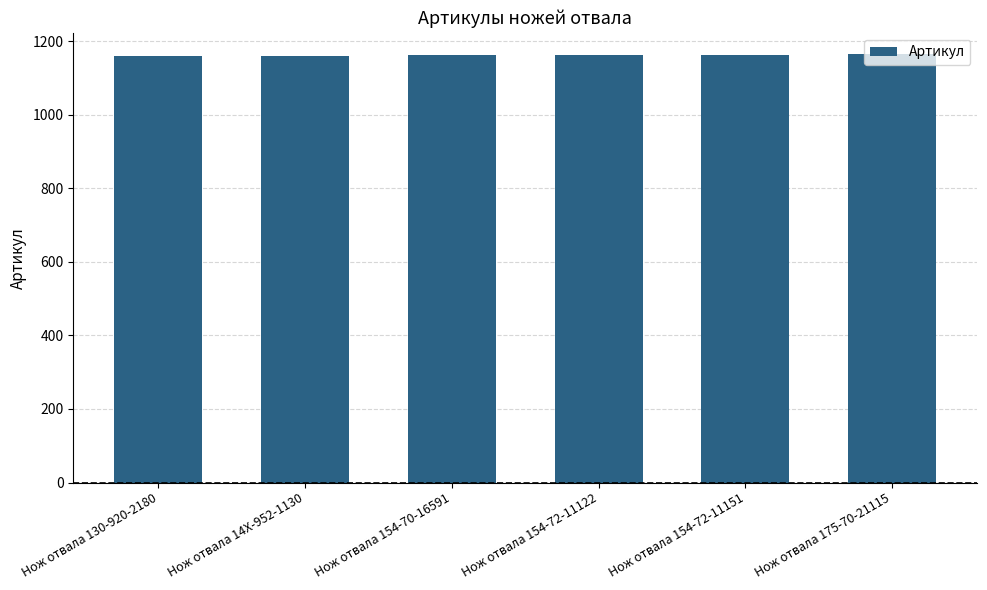

True or false: the data shows 1160 at Нож отвала 14X-952-1130.

True